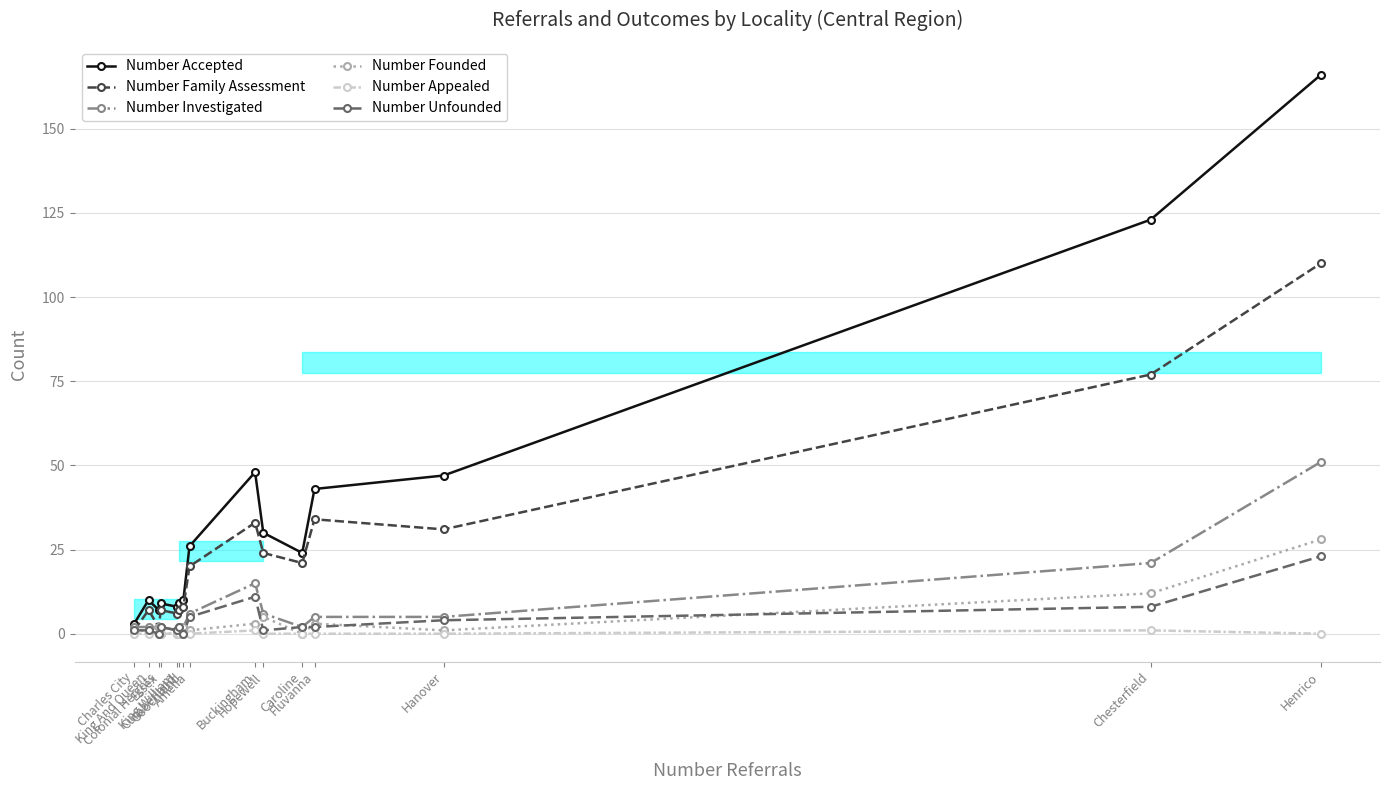

At which label is Number Investigated closest to 26?

Chesterfield